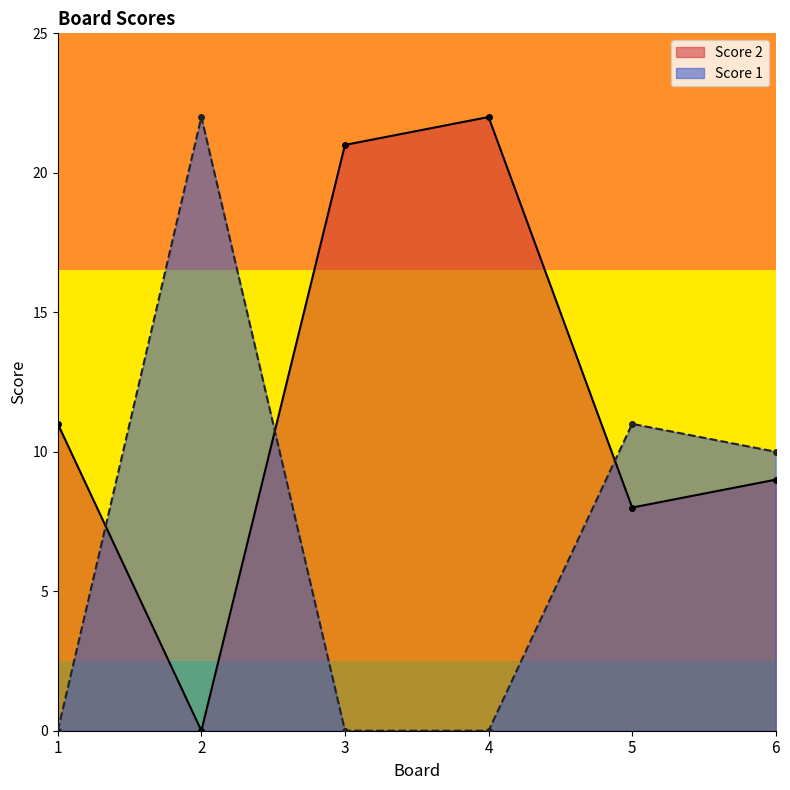

True or false: Score 1 has a value of 0 at 3.

True